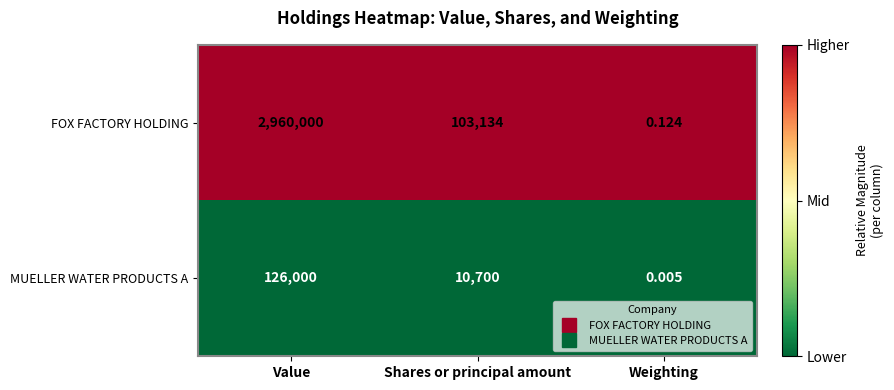

Where does the MUELLER WATER PRODUCTS A series first go above 10700?

Value